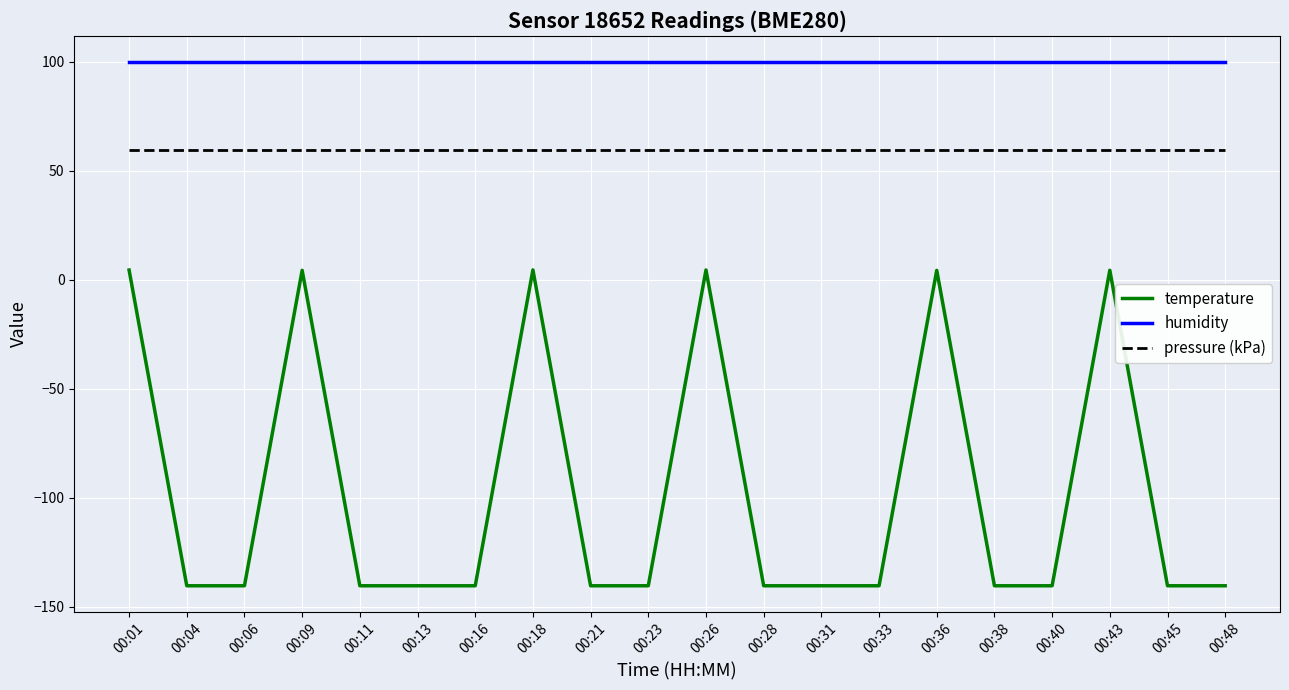

What is the maximum value for humidity?

100.0